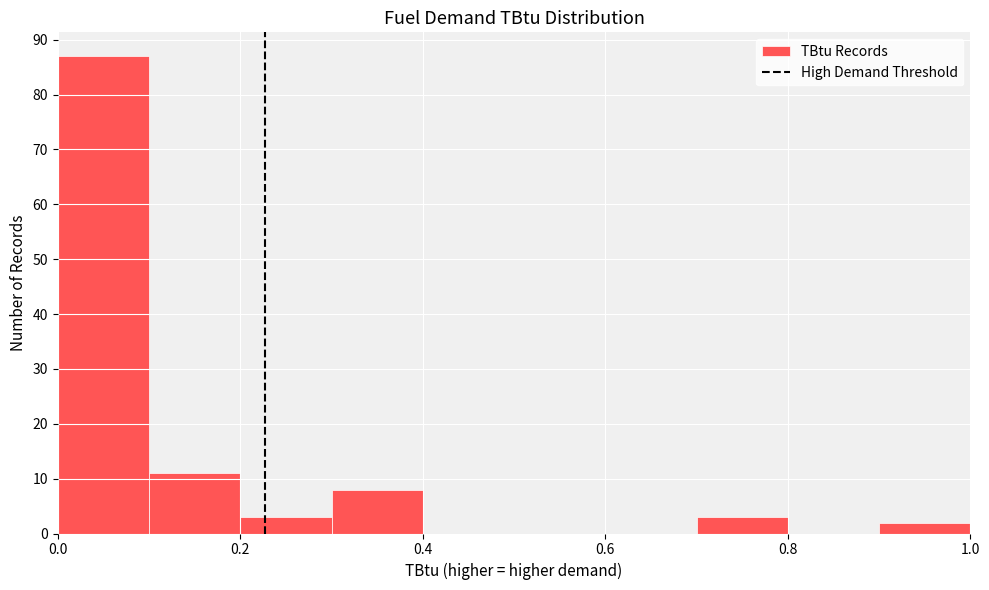

How tall is the bar that spans 0.3 to 0.4 on the x-axis? Neither the bar edges nor the heights are printed on the chart, so give them approximately, as read against the axes.

8